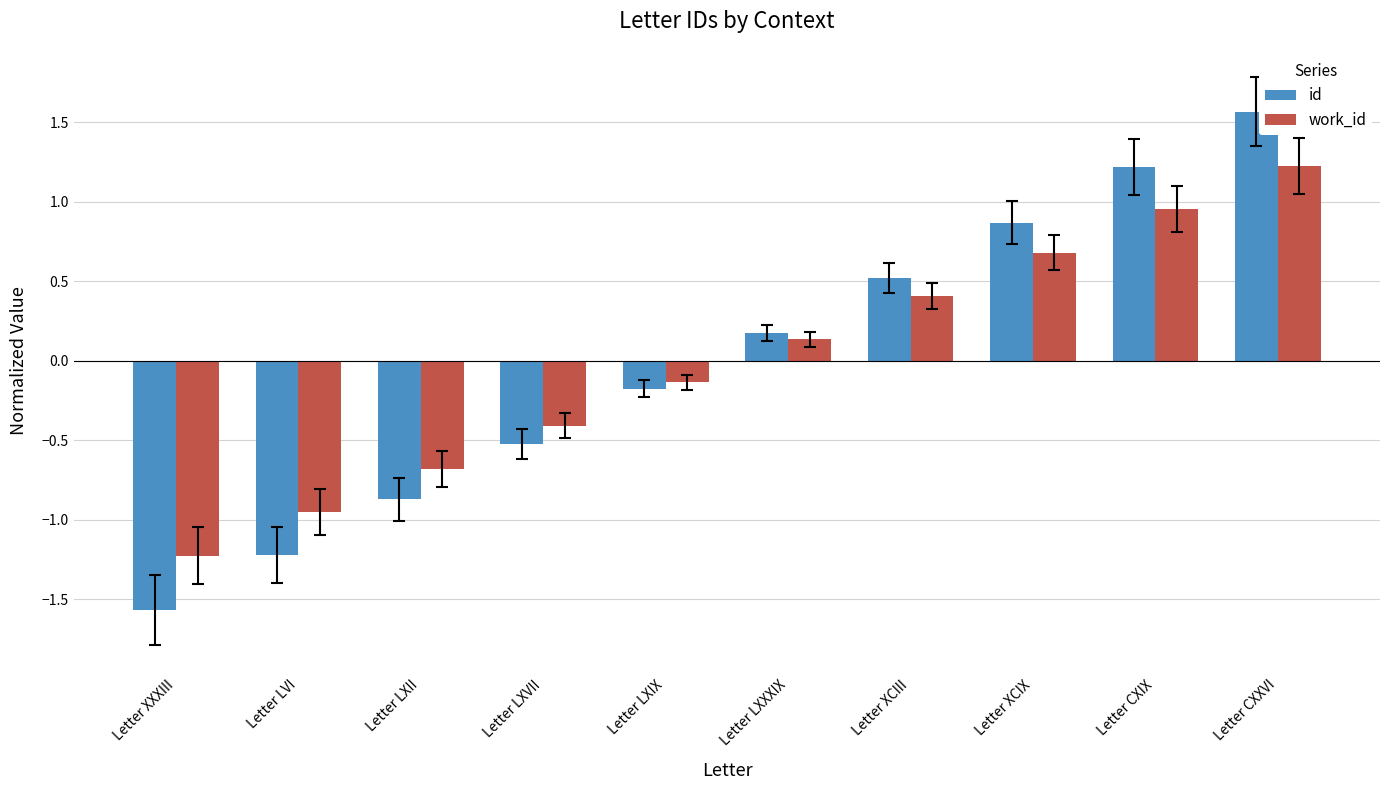

What is the approximate value of id at Letter LXIX?

-0.2